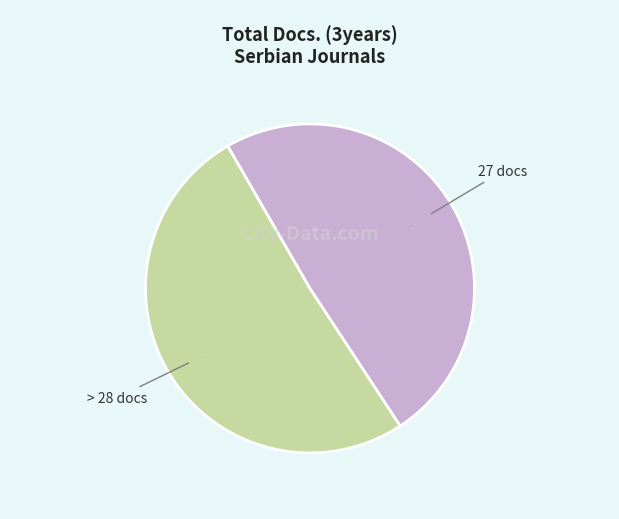

To the nearest percent, what is the difference between the largest and smallest slice percentages?

2%